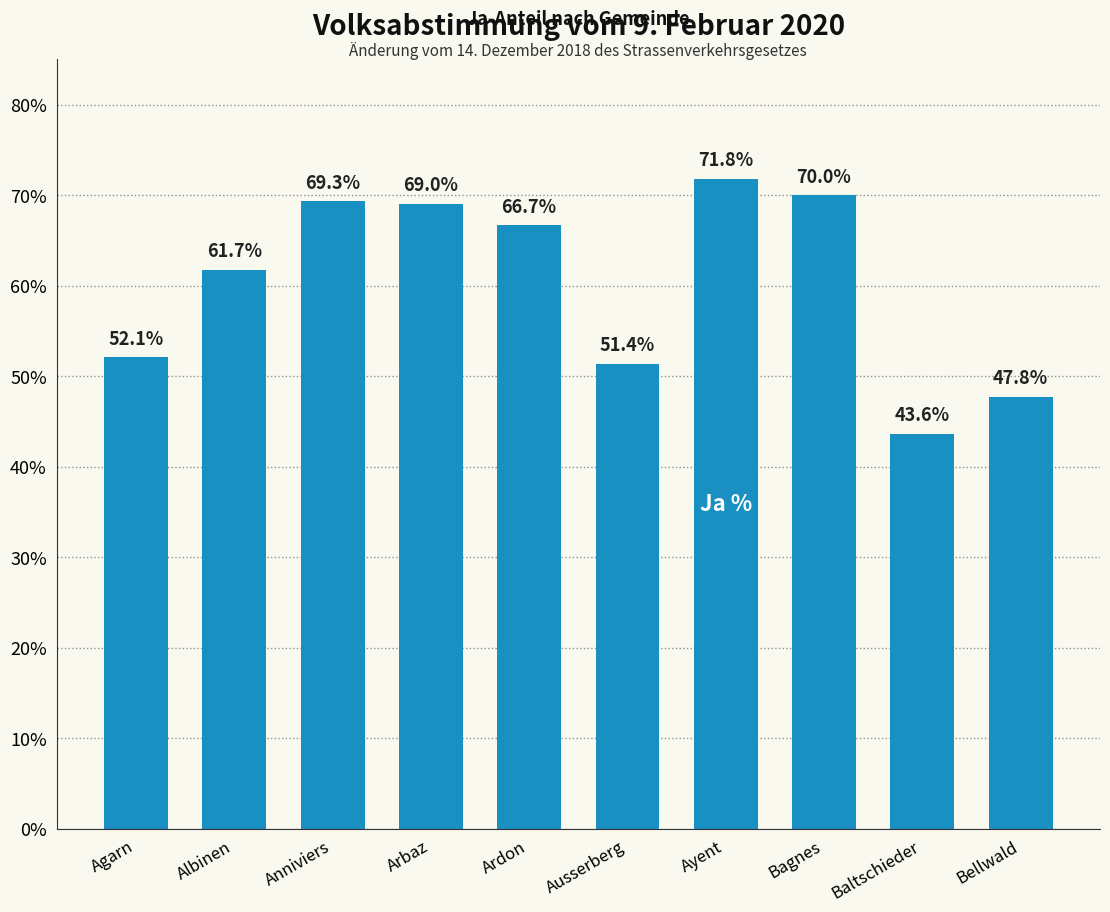

Is it true that the value at Baltschieder is 9.9?

False